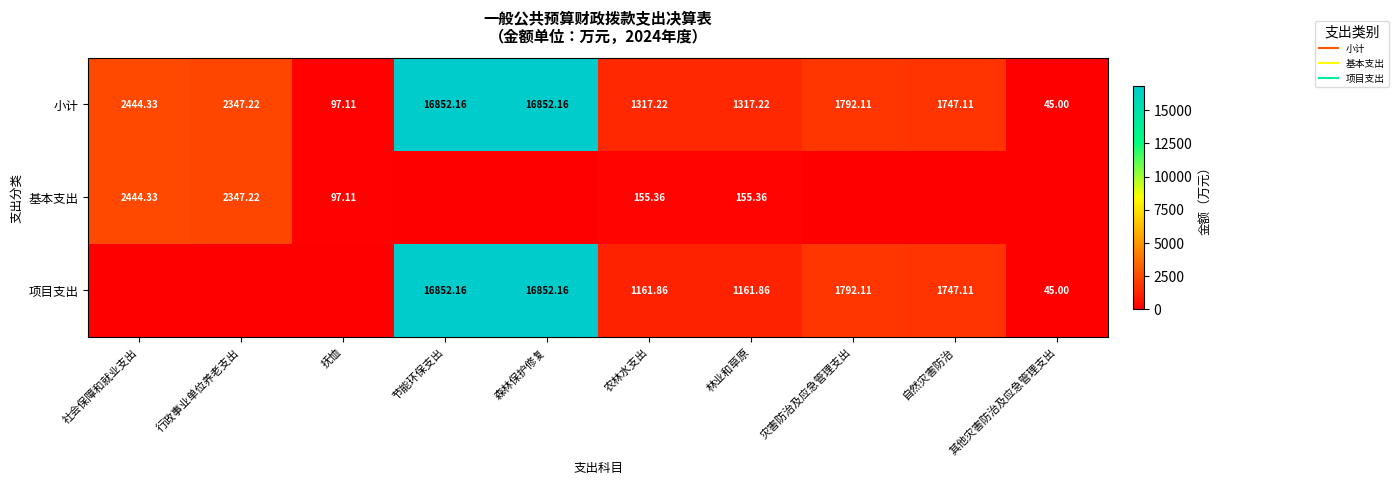

At 农林水支出, list the series in order from largest to smallest.

小计, 项目支出, 基本支出